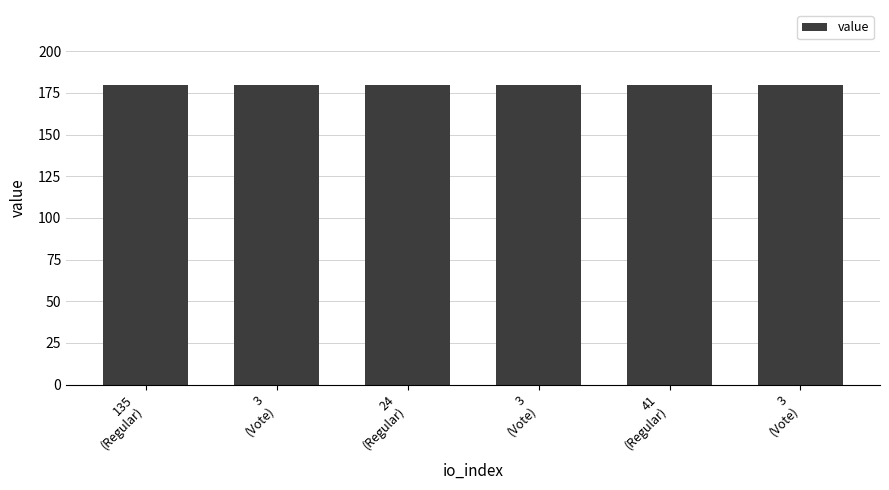

At which label is the value closest to 179?

135
(Regular)